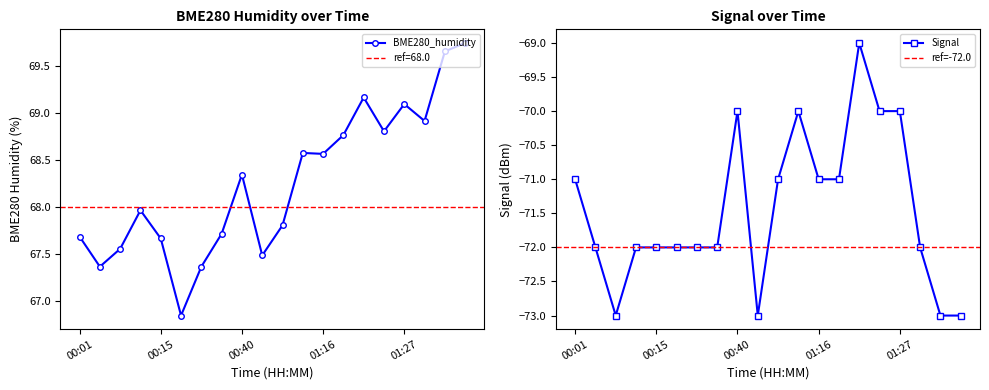

Does the chart have visible grid lines?

No